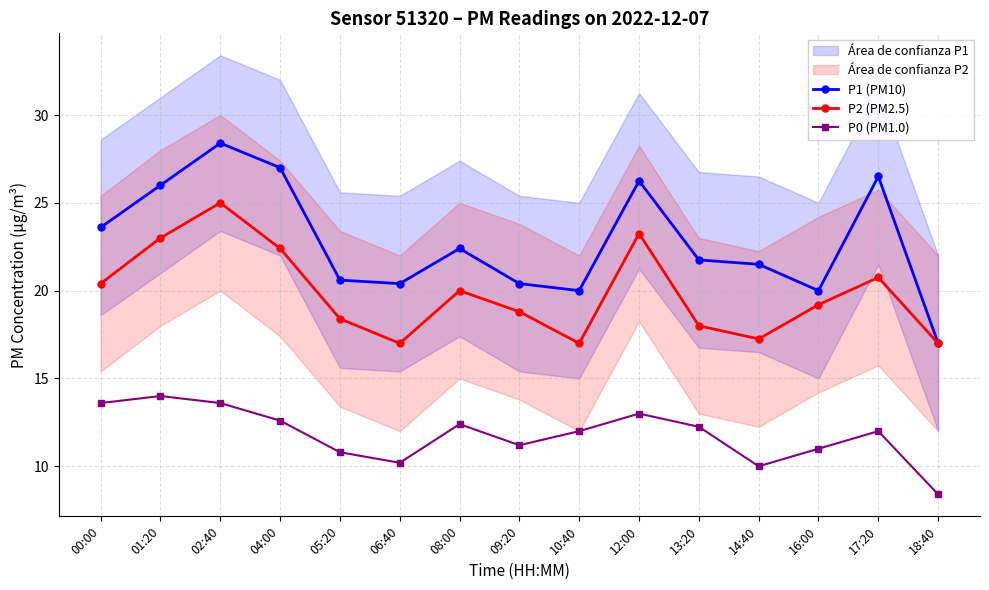

Is the value of P1 (PM10) at 01:20 greater than the value of P2 (PM2.5) at 04:00?

Yes